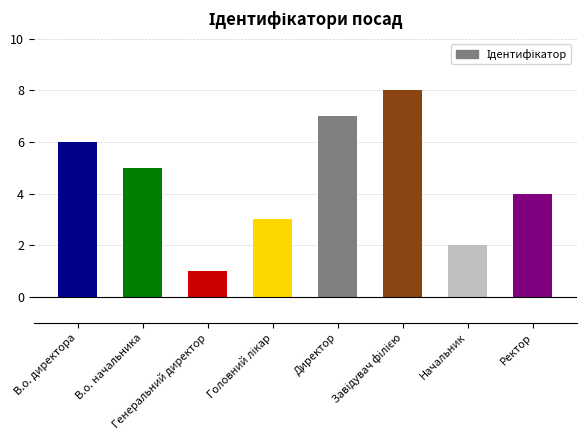

What is the label of the 1st bar from the left?

В.о. директора